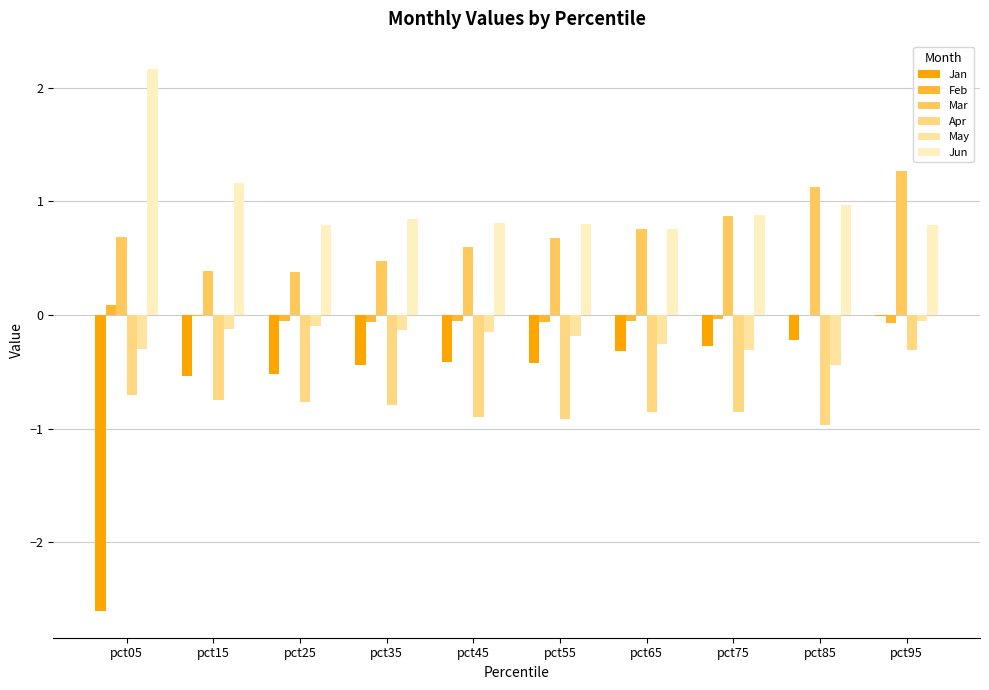

What is the total value across all series at pct95?

1.6